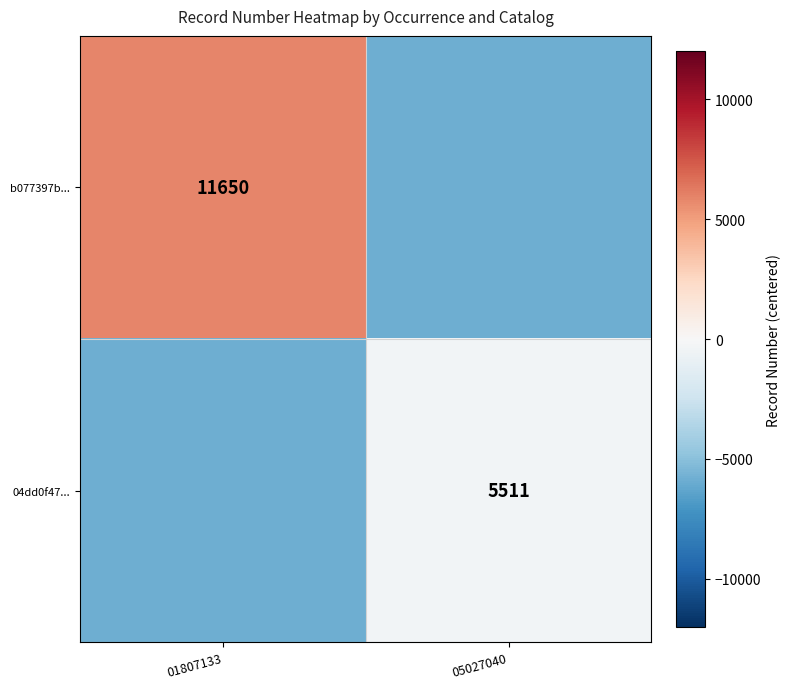

Which has a higher value, 01807133 or 05027040?

01807133